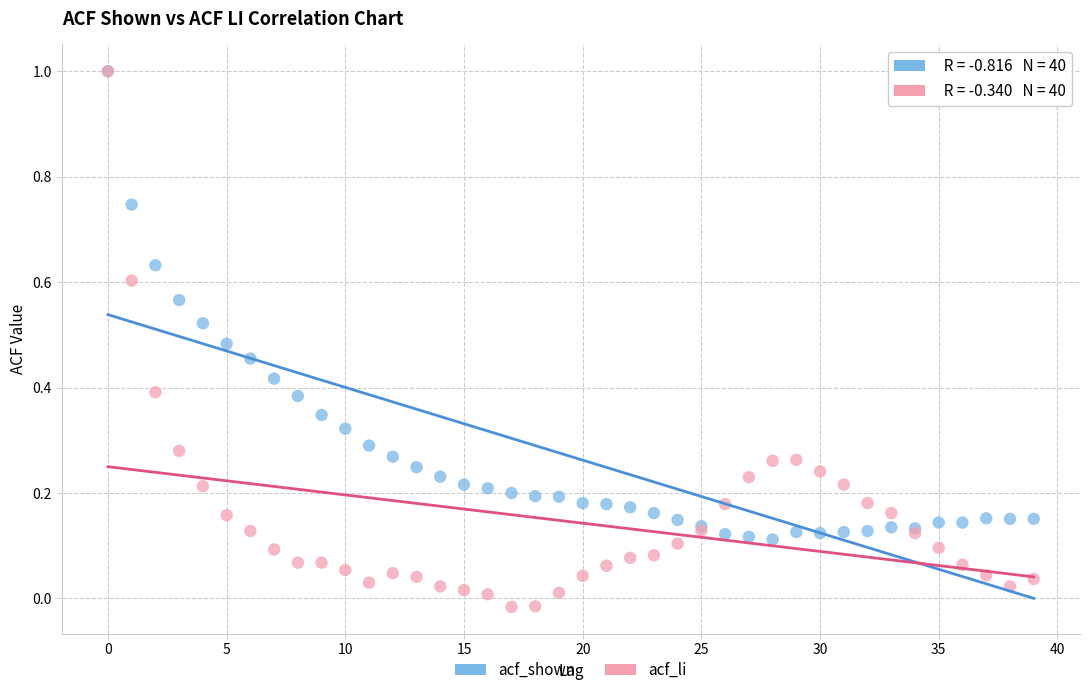

What are all the series names shown in the legend?

acf_shown, acf_li